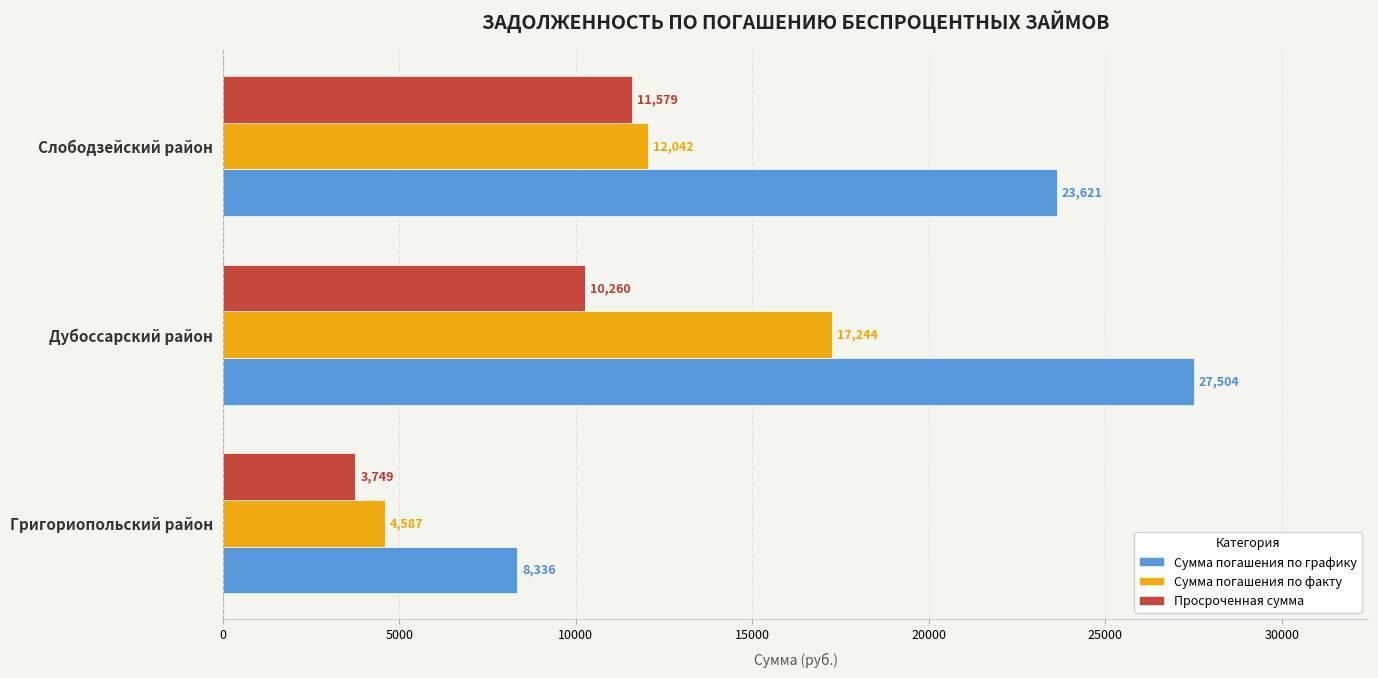

What is the maximum value shown in the chart?

27504